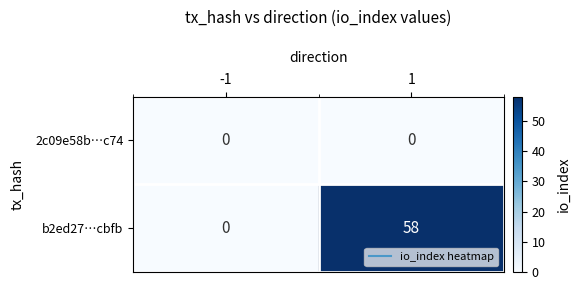

At which category is the sum across all series the highest?

1